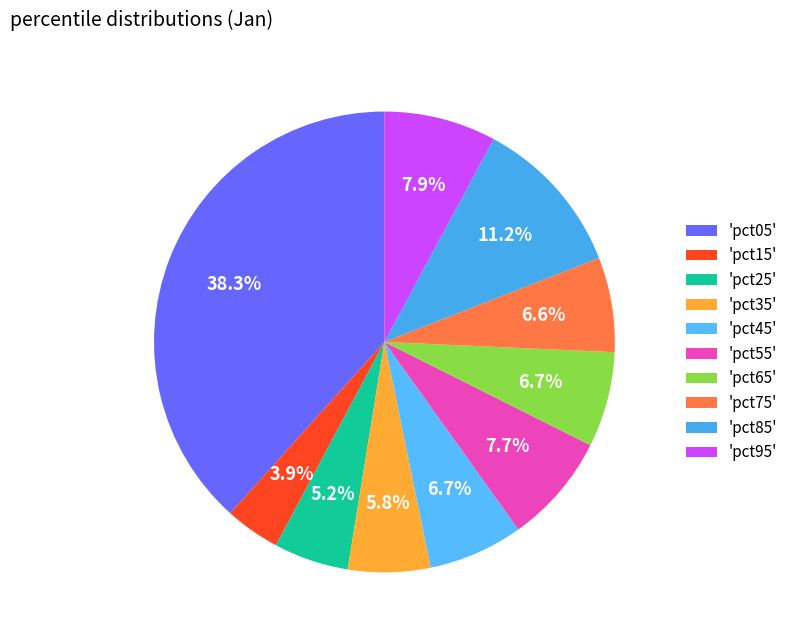

How many slices are in this pie chart?

10